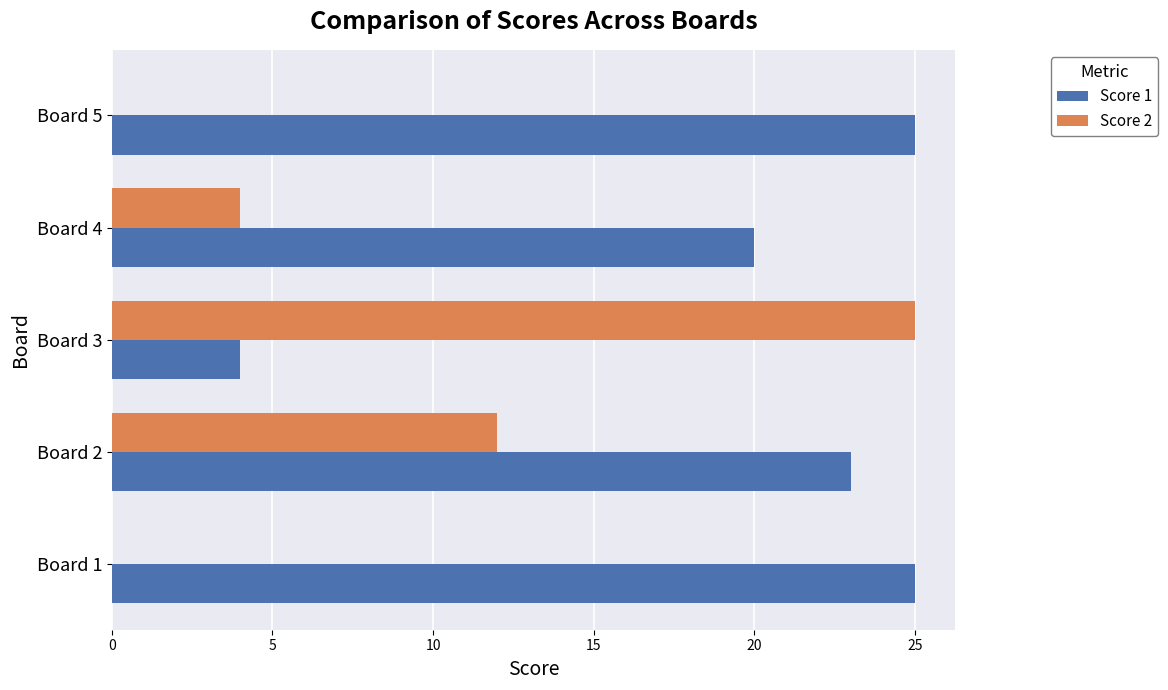

Between Board 3 and Board 5, which series saw the biggest shift?

Score 2